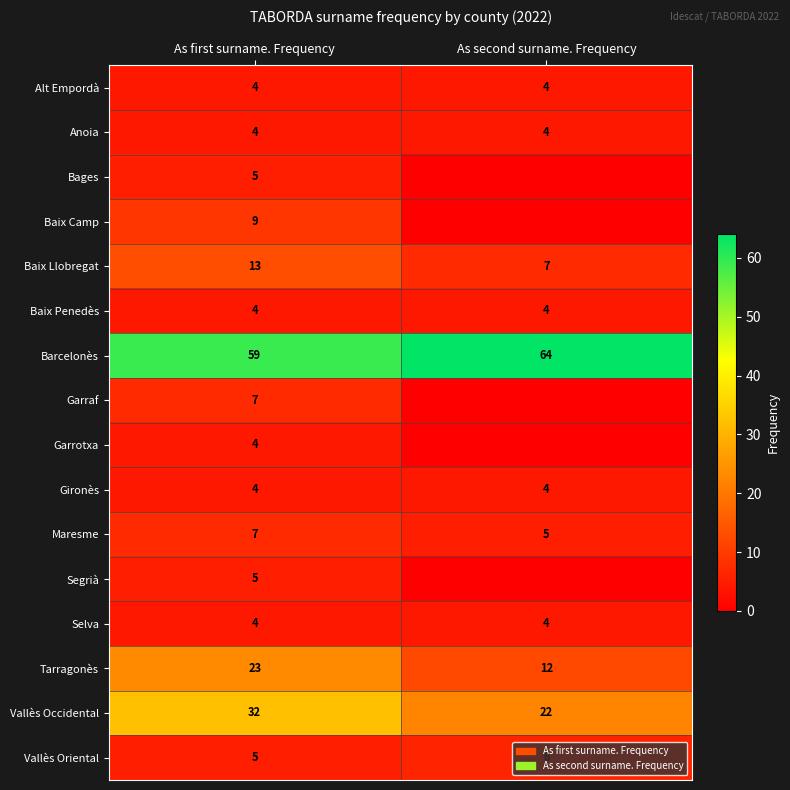

What is the difference between the Tarragonès values at As second surname. Frequency and As first surname. Frequency?

11